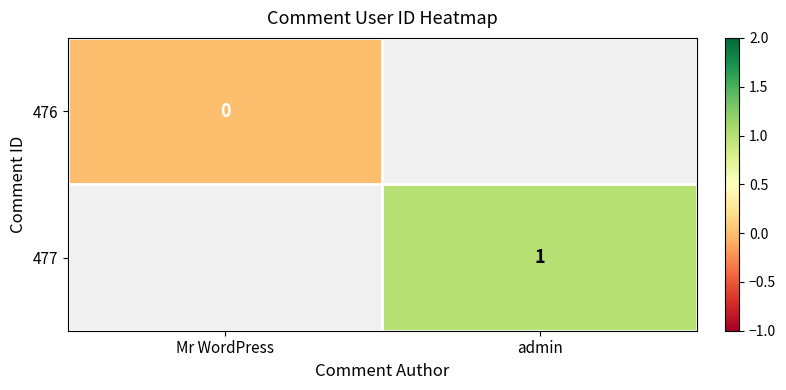

Which label corresponds to the smallest value in the chart?

Mr WordPress